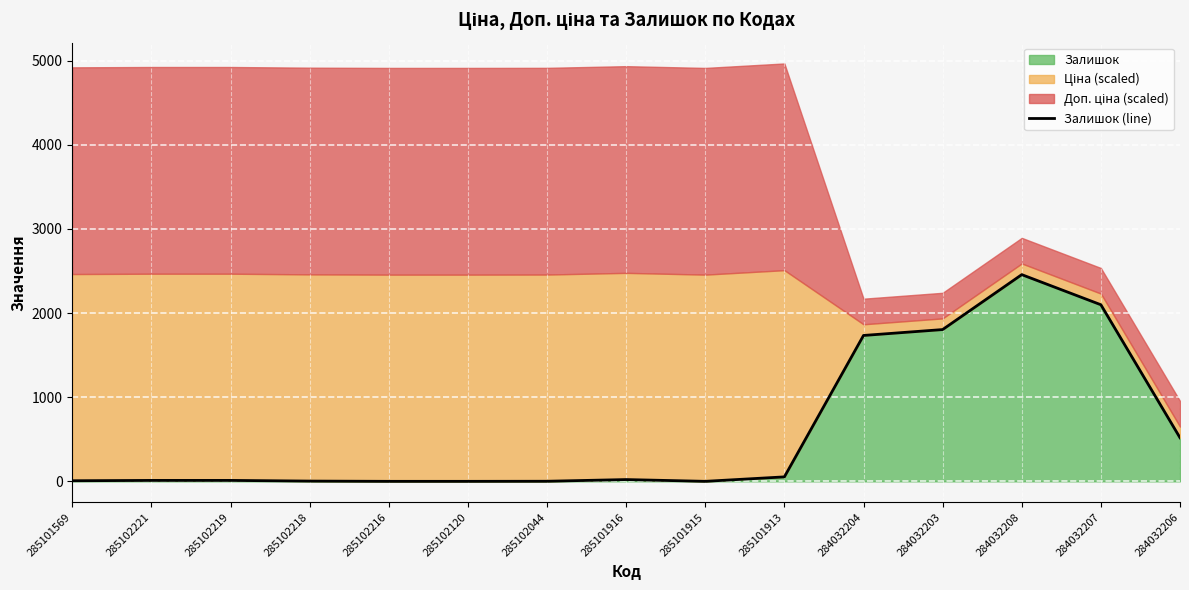

True or false: the data has more than 2 interior local peaks.

False